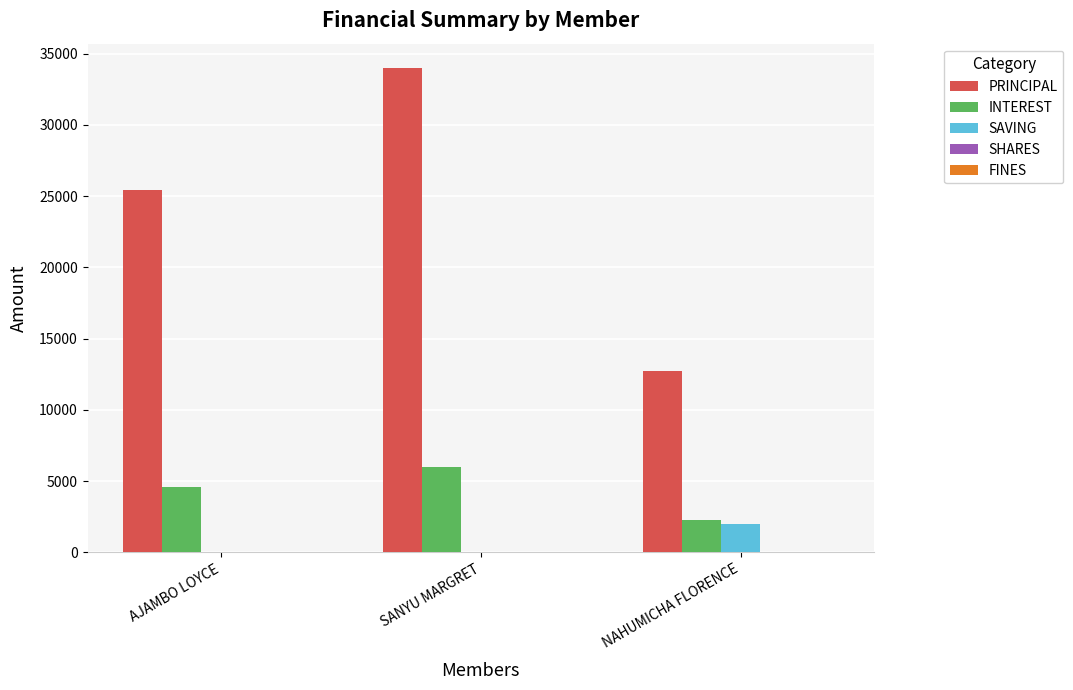

How many groups of bars are there?

3